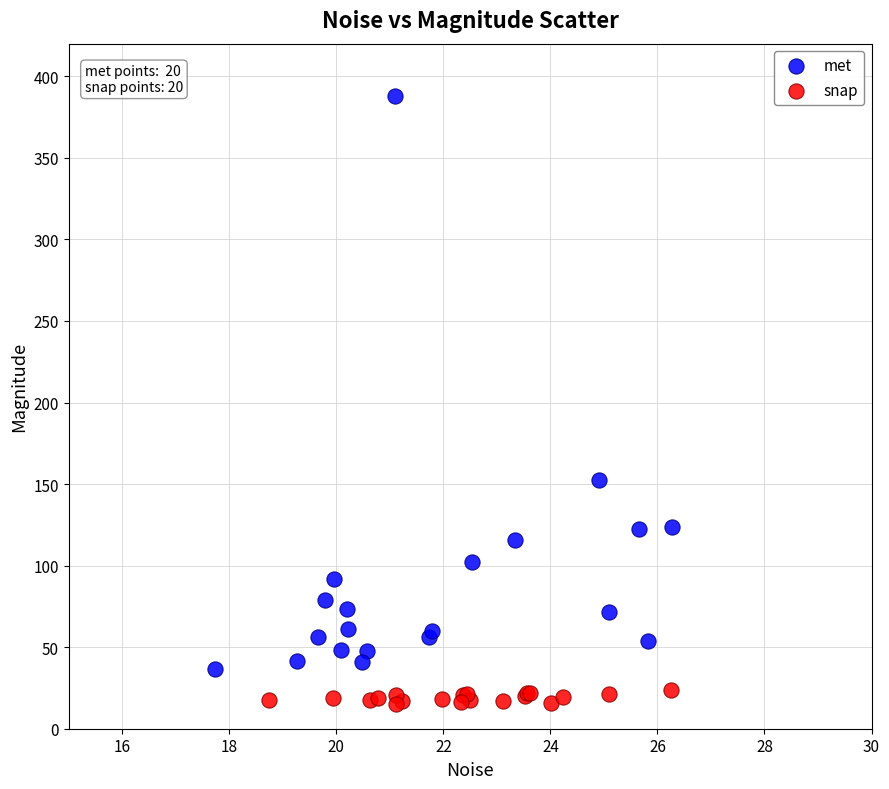

Which series contains the lowest Y value?

snap